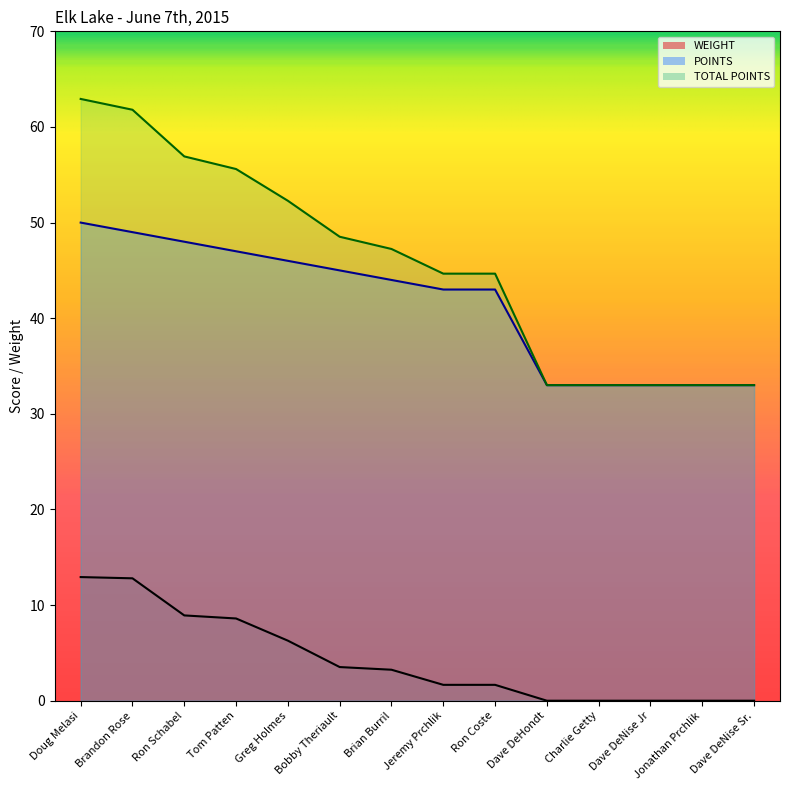

At how many categories does at least one series exceed 36?

9